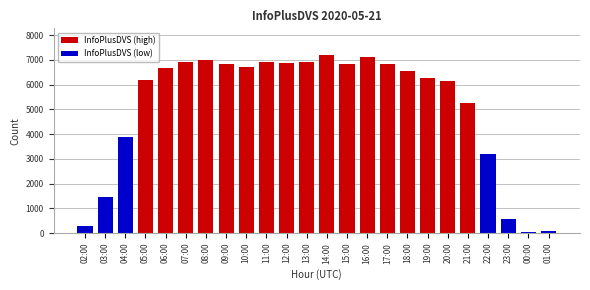

Between 04:00 and 08:00, which is larger?

08:00